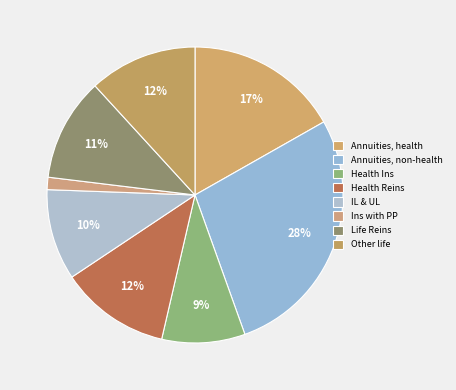

What is the smallest slice in the pie chart?

Ins with PP